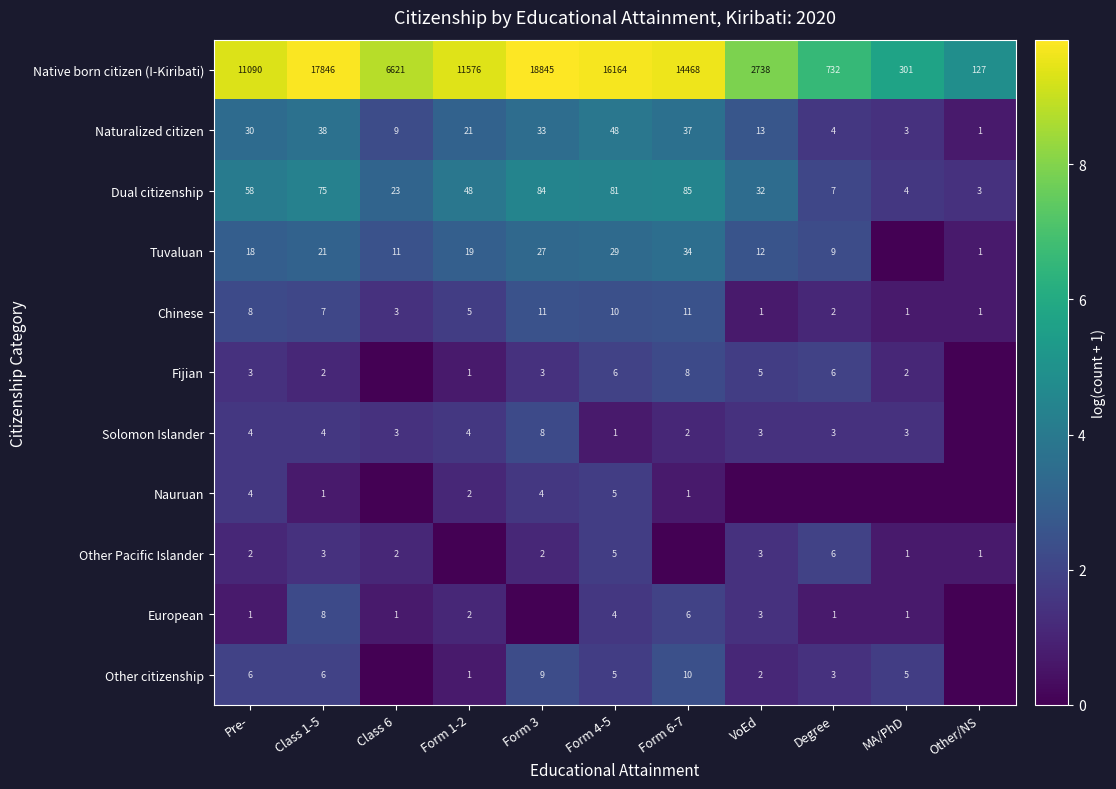

The Naturalized citizen series shows 12 at Class 6. True or false?

False